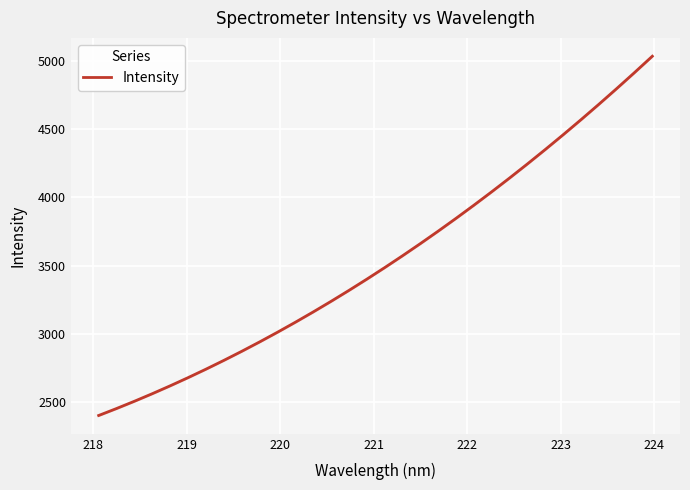

What is the value of the 27th point from the left?

4458.7